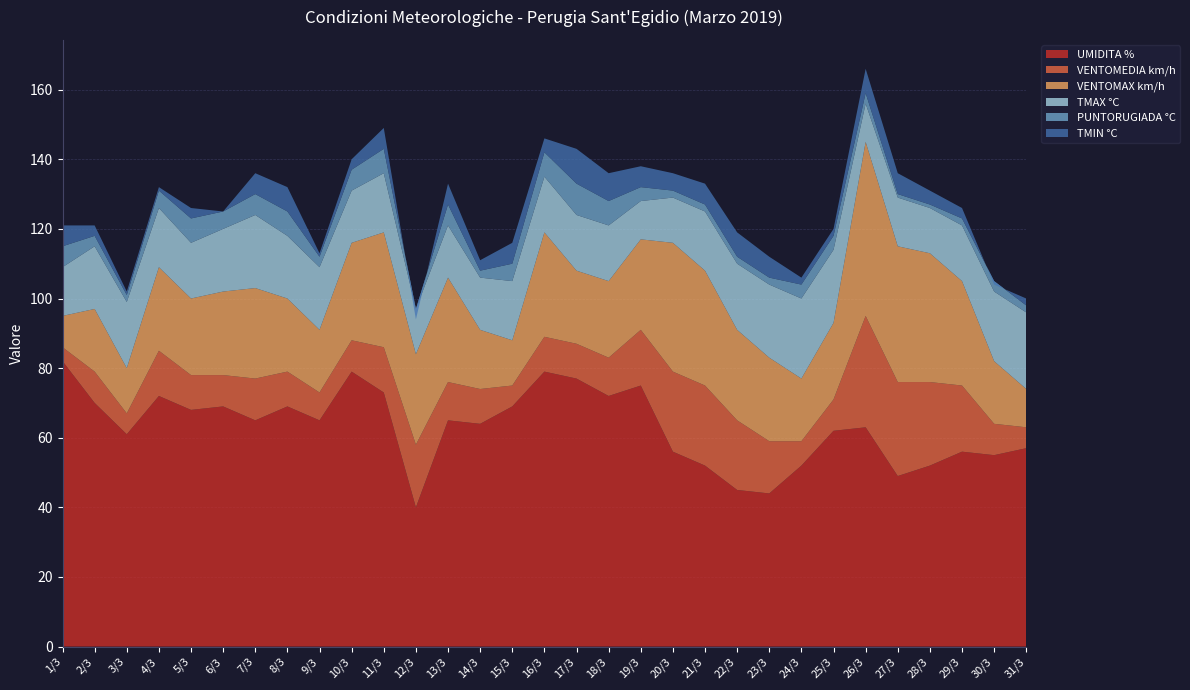

Reading right to left, list all the values displayed in this chart.

UMIDITA %: 57	55	56	52	49	63	62	52	44	45	52	56	75	72	77	79	69	64	65	40	73	79	65	69	65	69	68	72	61	70	82
VENTOMEDIA km/h: 6	9	19	24	27	32	9	7	15	20	23	23	16	11	10	10	6	10	11	18	13	9	8	10	12	9	10	13	6	9	4
VENTOMAX km/h: 11	18	30	37	39	50	22	18	24	26	33	37	26	22	21	30	13	17	30	26	33	28	18	21	26	24	22	24	13	18	9
TMAX °C: 22	20	16	13	14	11	21	23	21	19	17	13	11	16	16	16	17	15	15	13	17	15	18	18	21	18	16	17	19	18	14
PUNTORUGIADA °C: 2	3	2	1	1	3	4	4	2	2	2	2	4	7	9	7	5	2	6	0	7	6	3	7	6	5	7	5	2	3	6
TMIN °C: 2	-1	3	4	6	7	2	2	6	7	6	5	6	8	10	4	6	3	6	-3	6	3	1	7	6	0	3	1	1	3	6